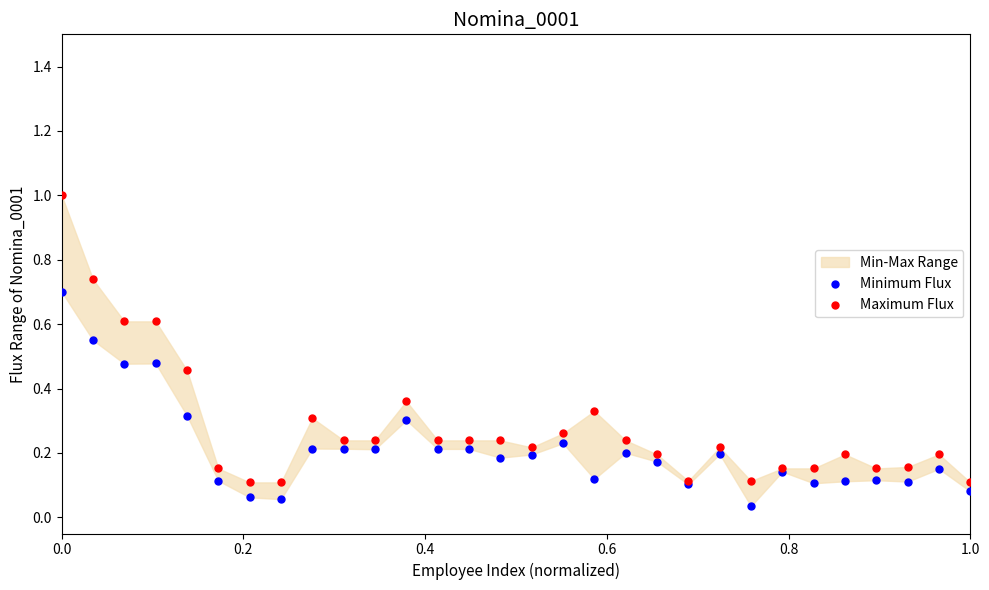

Which series contains the highest Y value?

Maximum Flux